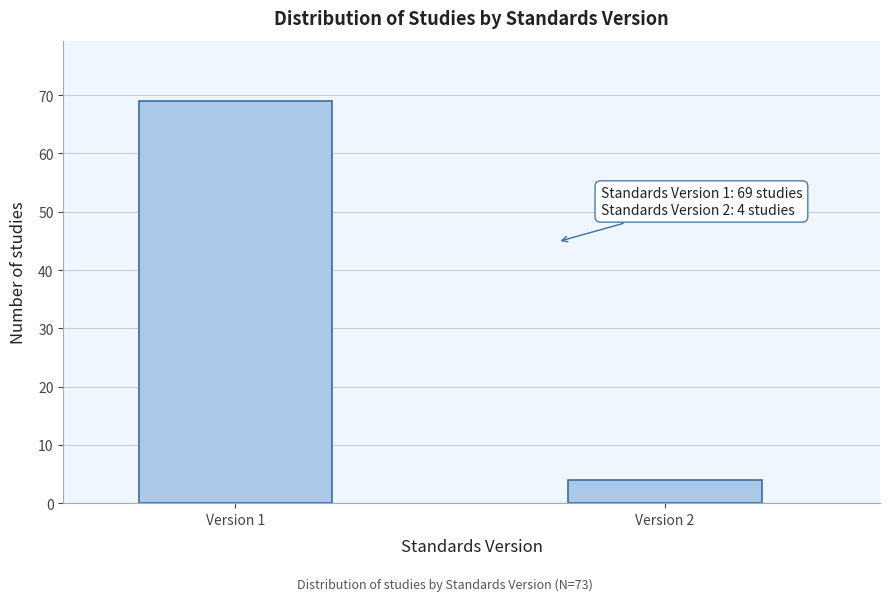

Reading right to left, what are all the values shown in this chart?

Version 2=4	Version 1=69